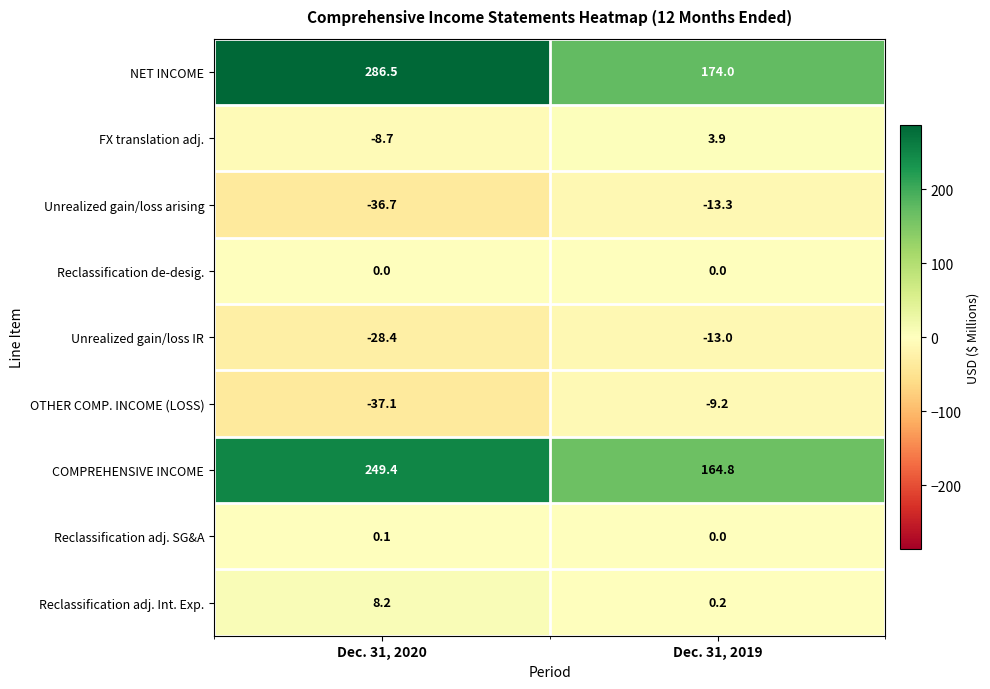

Rank the categories by OTHER COMP. INCOME (LOSS) value from lowest to highest.

Dec. 31, 2020, Dec. 31, 2019